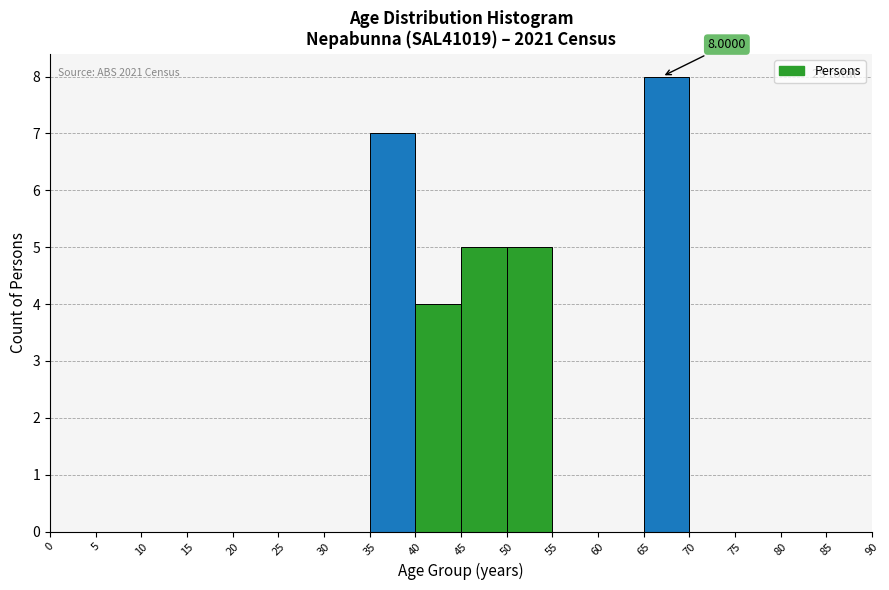

Over which range of the x-axis is the bar tallest?

65 to 70